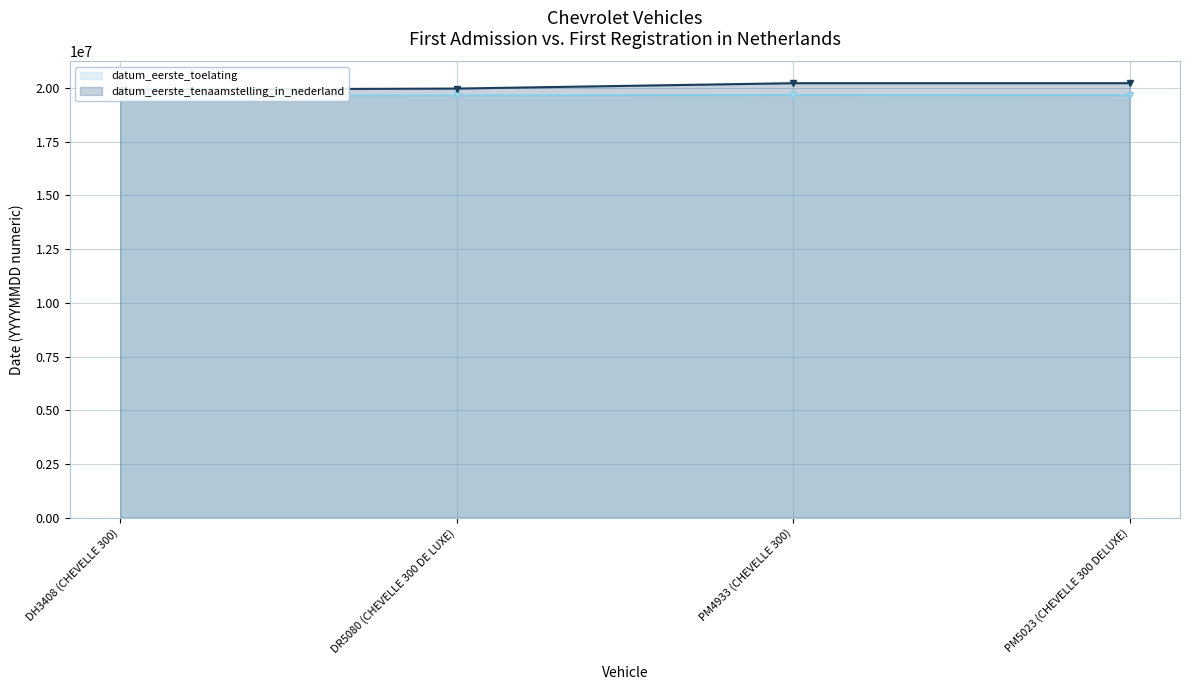

List the series in order of their overall mean, highest first.

datum_eerste_tenaamstelling_in_nederland, datum_eerste_toelating